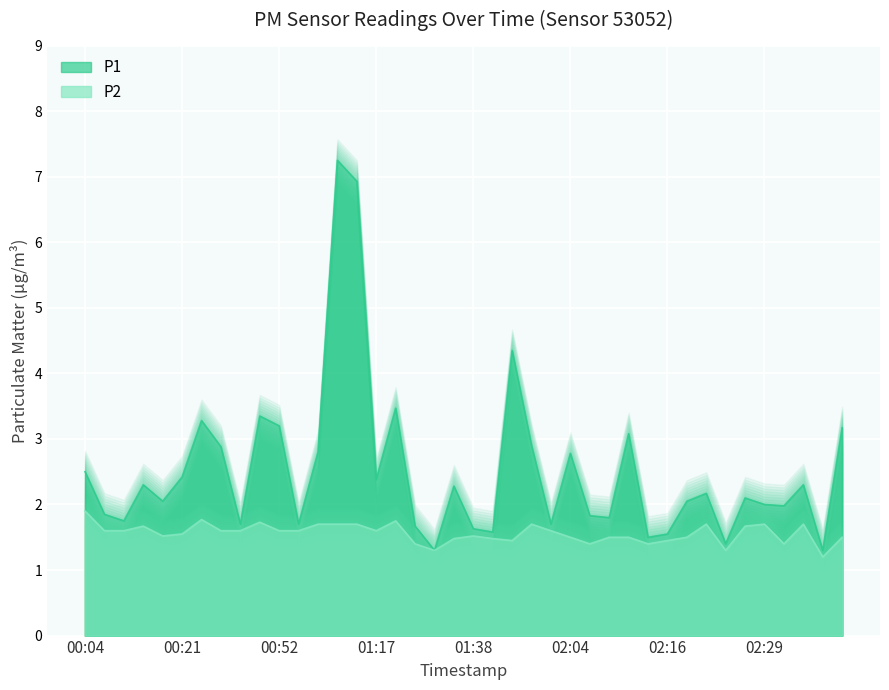

Which series has the widest spread of values?

P1